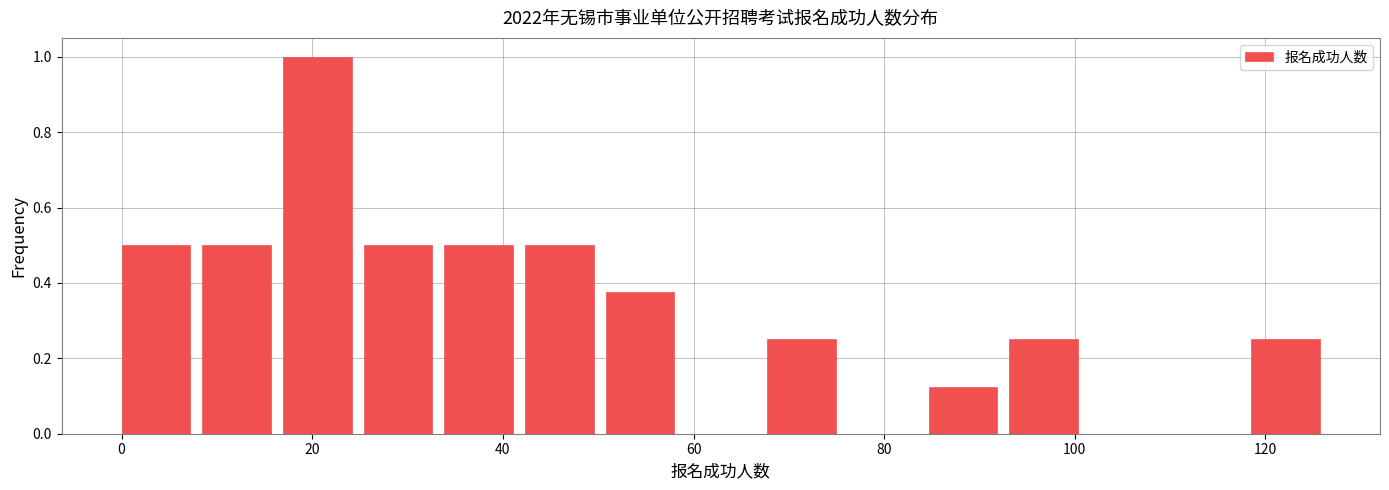

Reading left to right, transcribe this chart: for each bar, give the range it covers on the x-axis and its height. Neither the bar edges nor the heights are printed on the chart, so give them approximately, as read against the axes.

0 to 8: 0.50
8 to 16: 0.50
16 to 26: 1.00
26 to 34: 0.50
34 to 42: 0.50
42 to 50: 0.50
50 to 60: 0.38
60 to 68: 0
68 to 76: 0.26
76 to 84: 0
84 to 94: 0.12
94 to 102: 0.26
102 to 110: 0
110 to 118: 0
118 to 128: 0.26